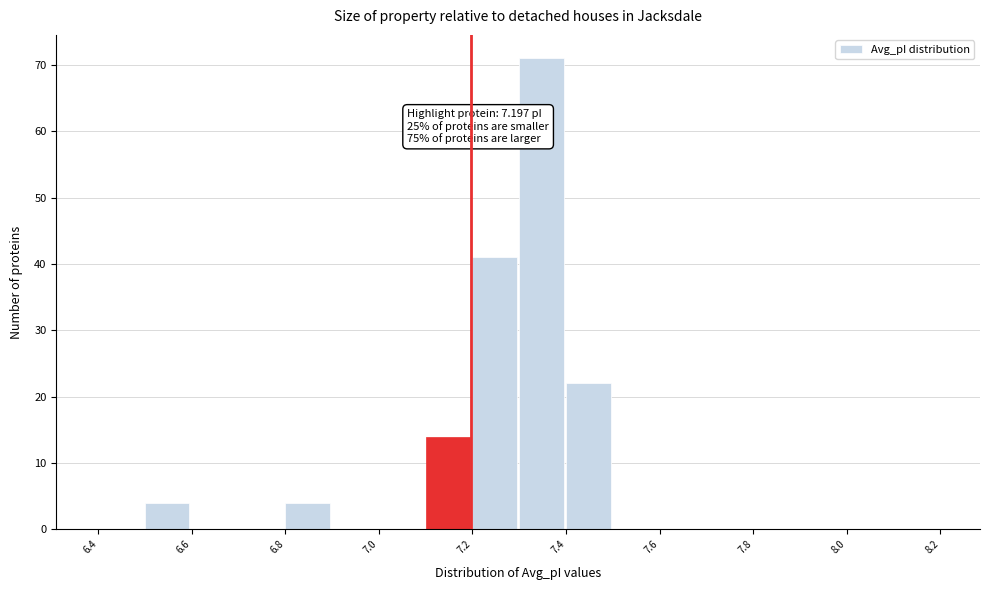

Which range on the x-axis has the tallest bar?

7.3 to 7.4